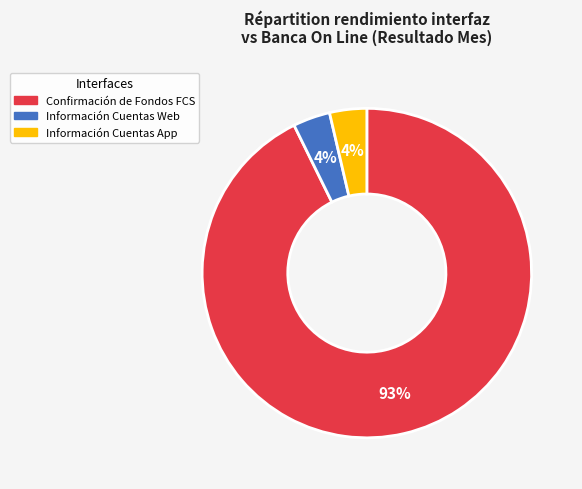

Does any single category account for the majority?

Yes